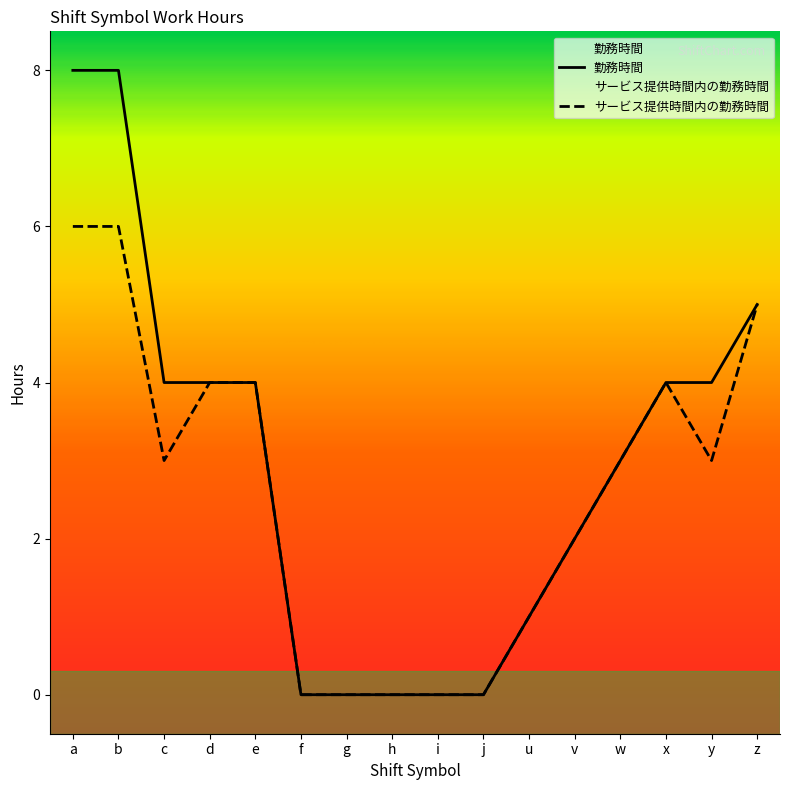

How many distinct data groups are displayed?

2